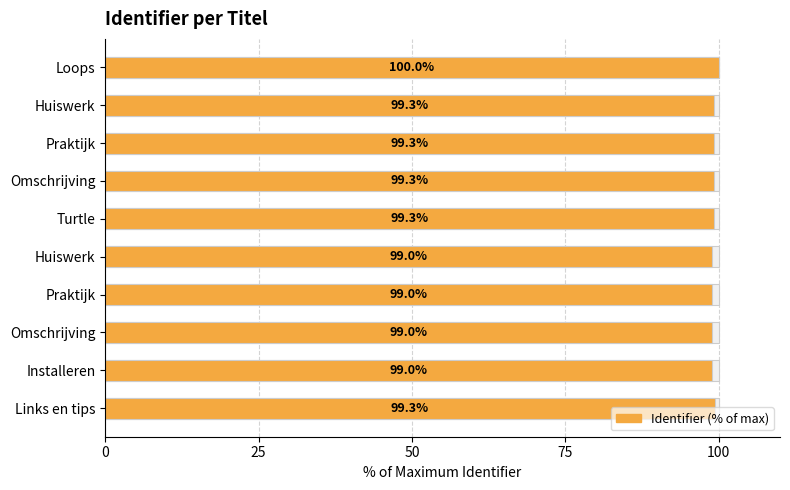

Is it true that the value at Turtle is 99.3?

True